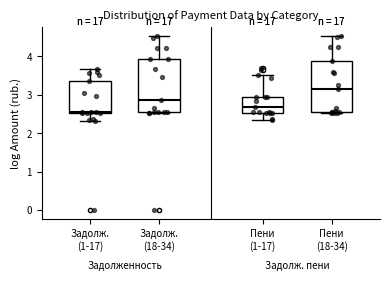

Where does the upper whisker of the box for Задолж. (1-17) end on the y-axis? The values are not printed on the chart, so give them approximately, as read against the axis.

3.7